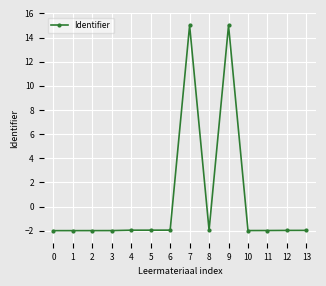

Where does the data first go above -1?

7